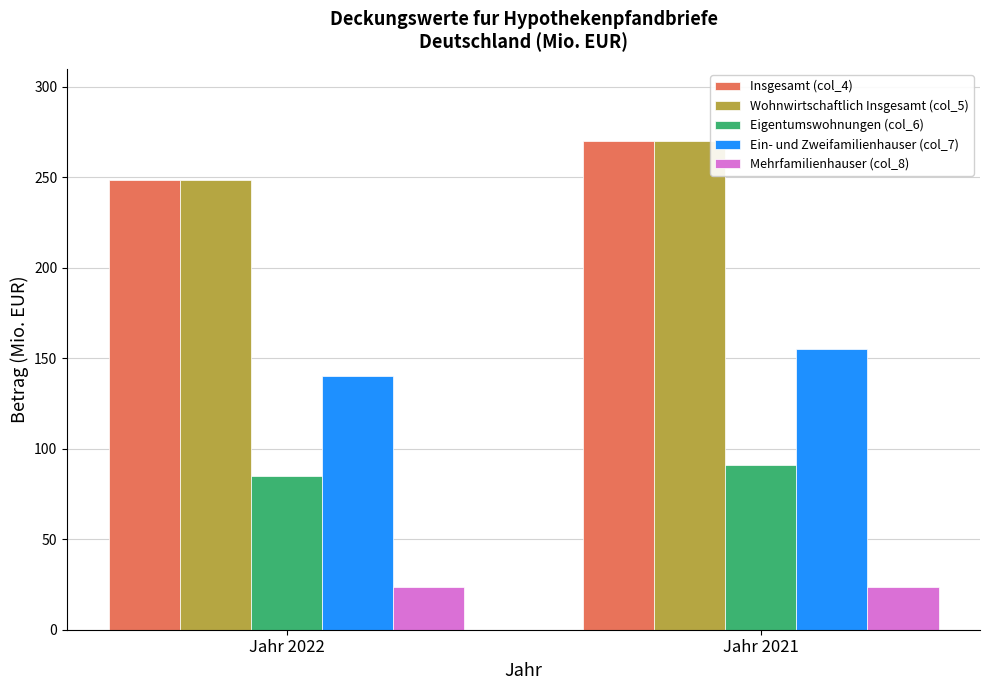

Are the bars horizontal?

No